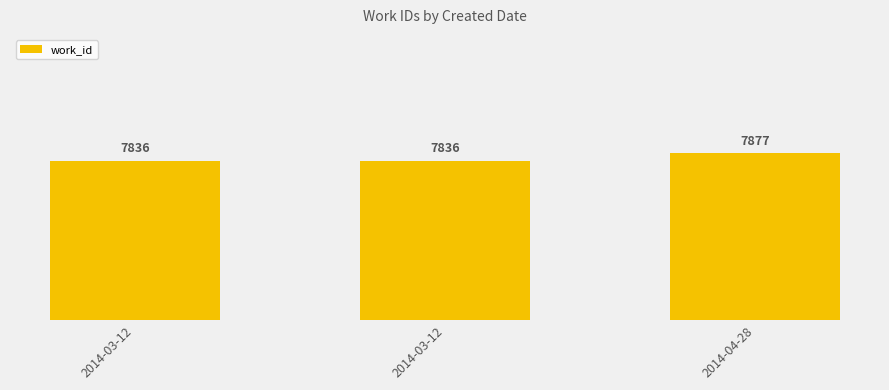

How many values are between 7836 and 7877?

3